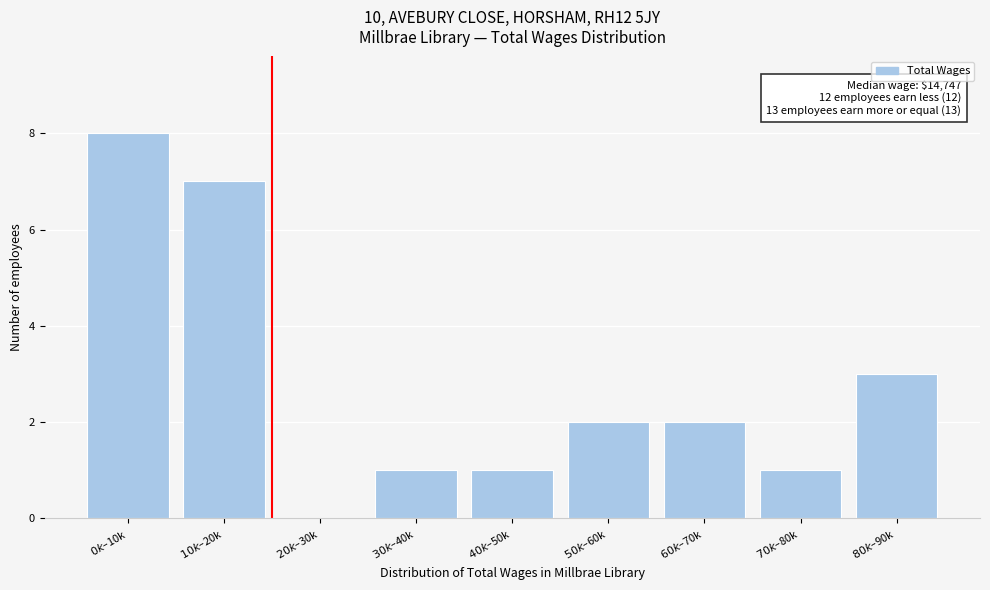

What is the greatest value displayed?

8